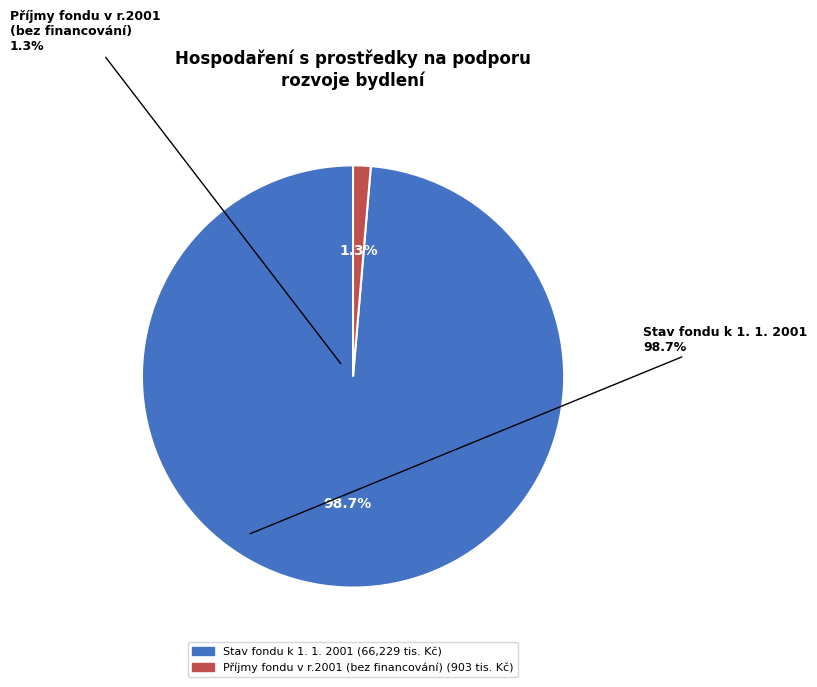

Does any single category account for the majority?

Yes